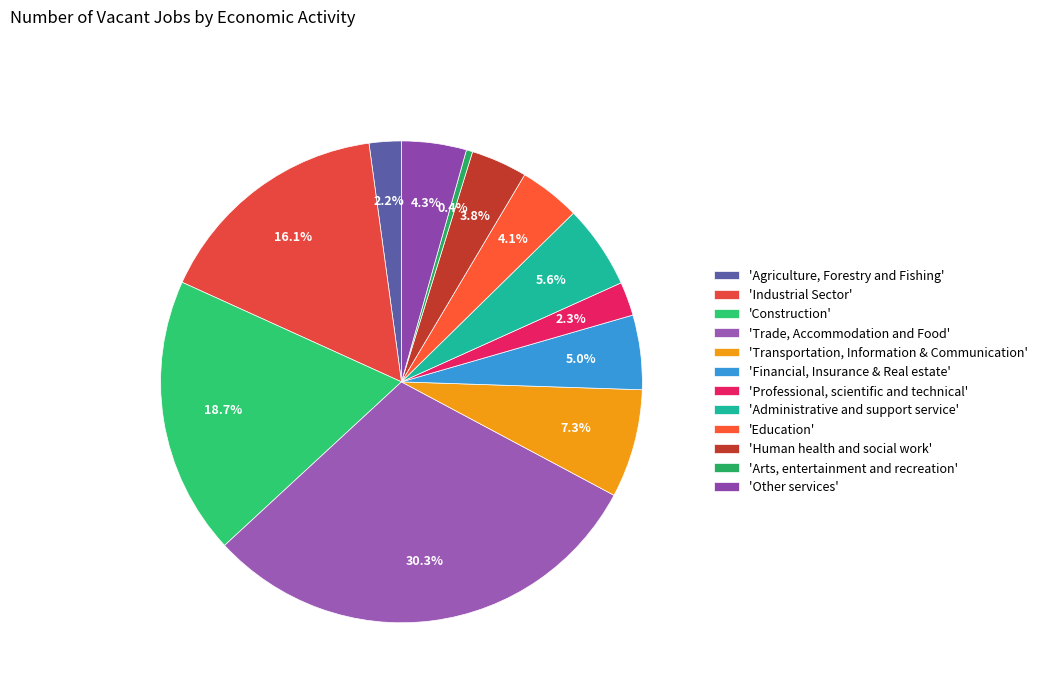

How many slices are in this pie chart?

12